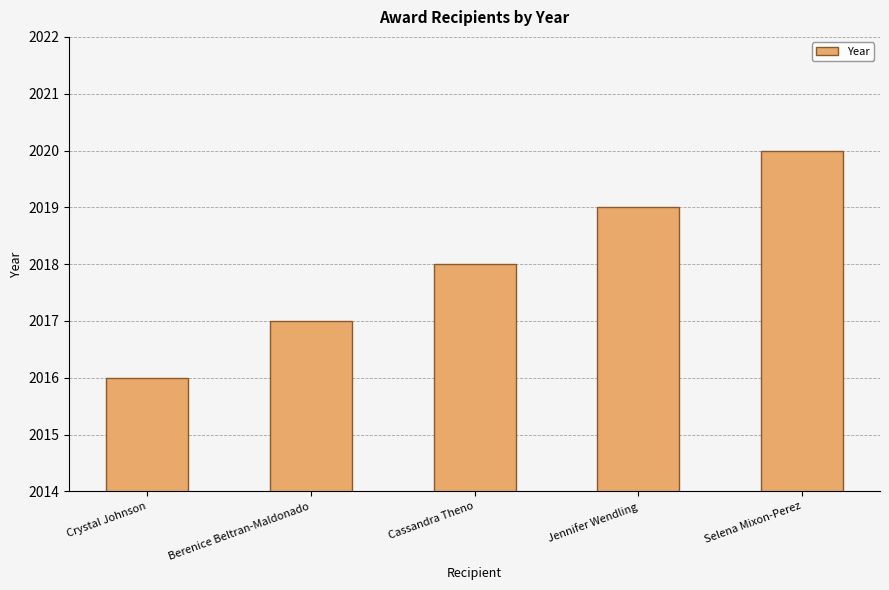

What position from the left is Selena Mixon-Perez?

5